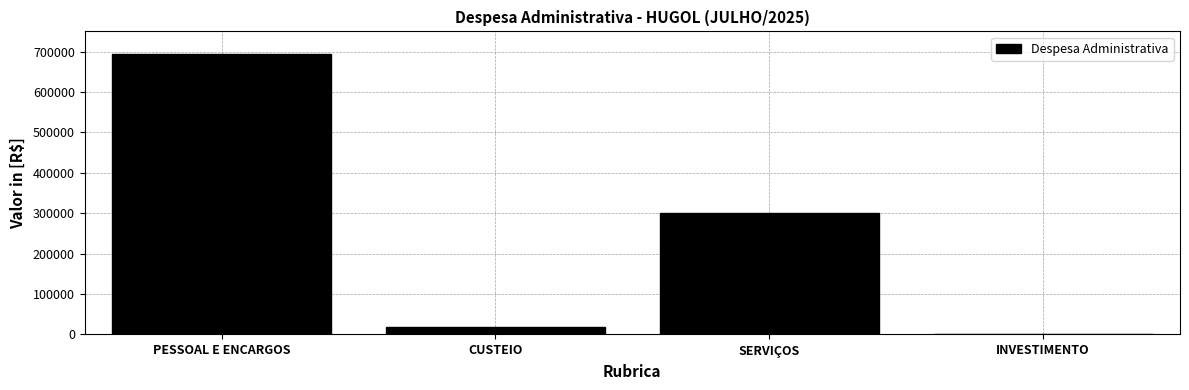

Reading left to right, list all the values displayed in this chart.

PESSOAL E ENCARGOS=693999.2	CUSTEIO=19200.0	SERVIÇOS=301069.0	INVESTIMENTO=0.0